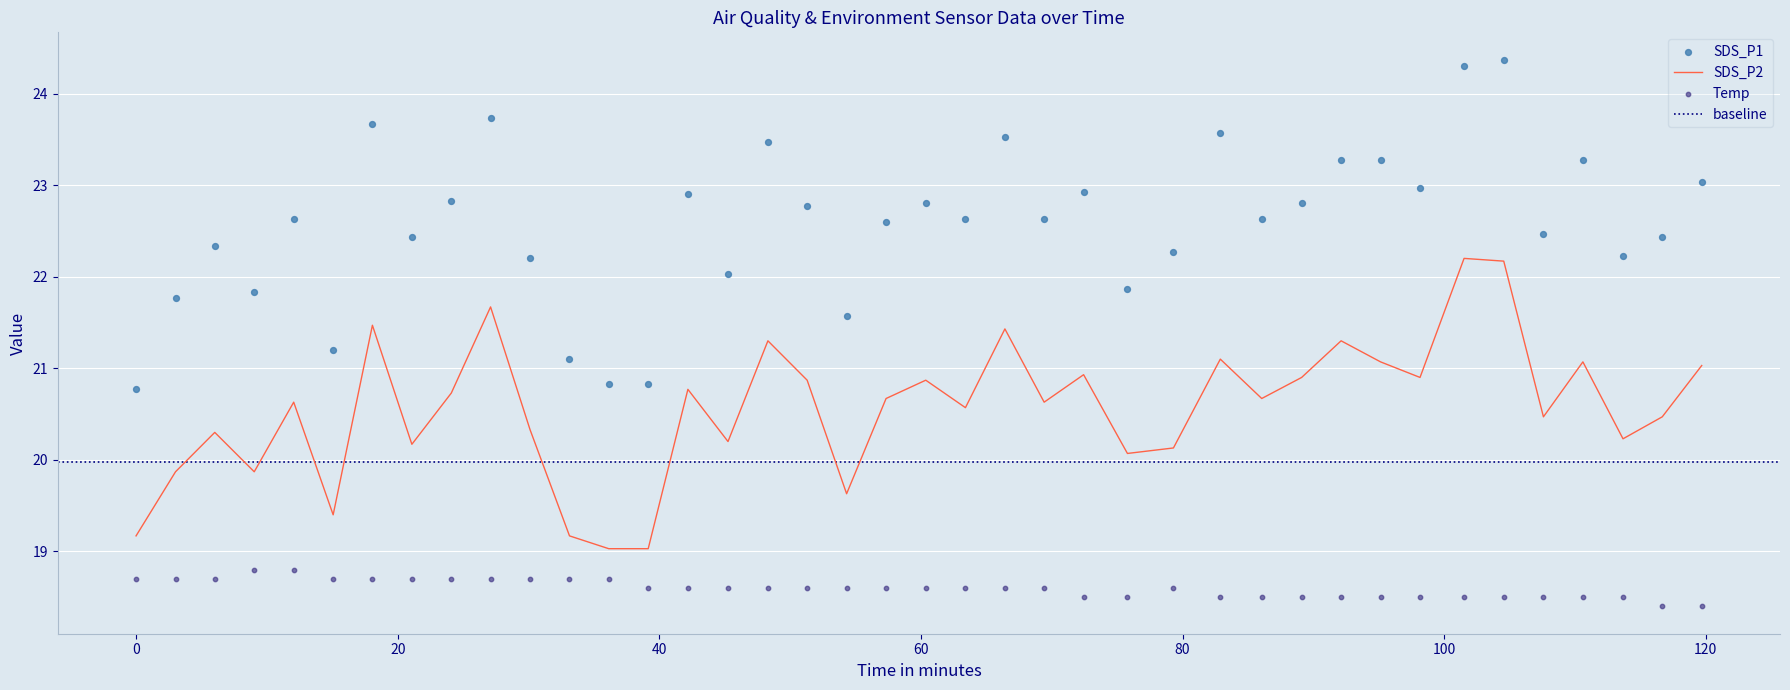

What is the total value across all series at 2023/09/13 01:47:52?

61.4